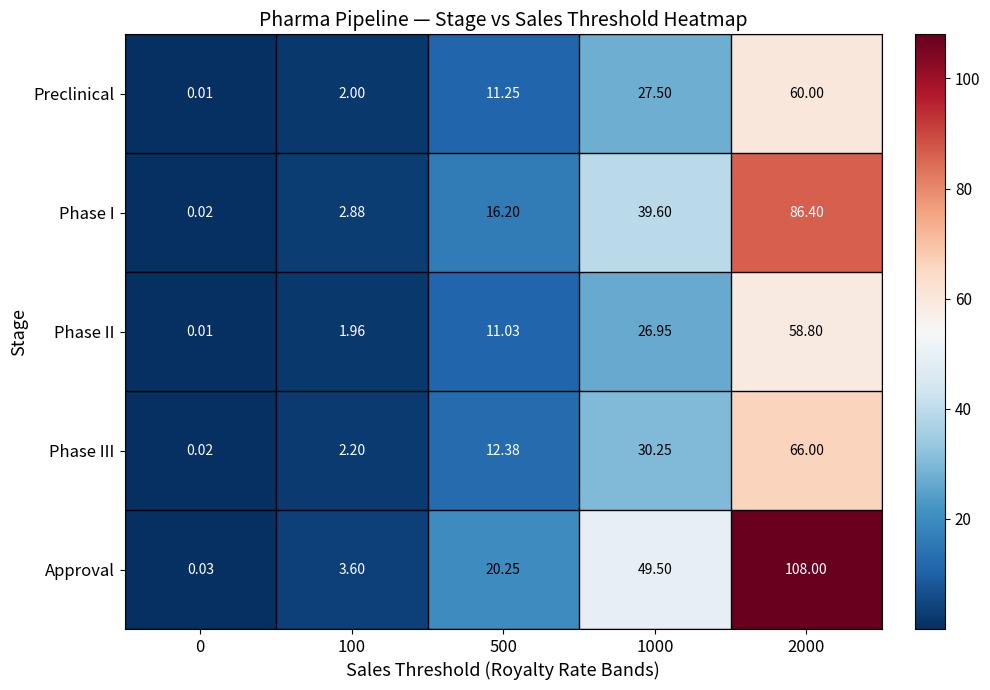

List the series in order of their peak value, highest first.

Approval, Phase I, Phase III, Preclinical, Phase II